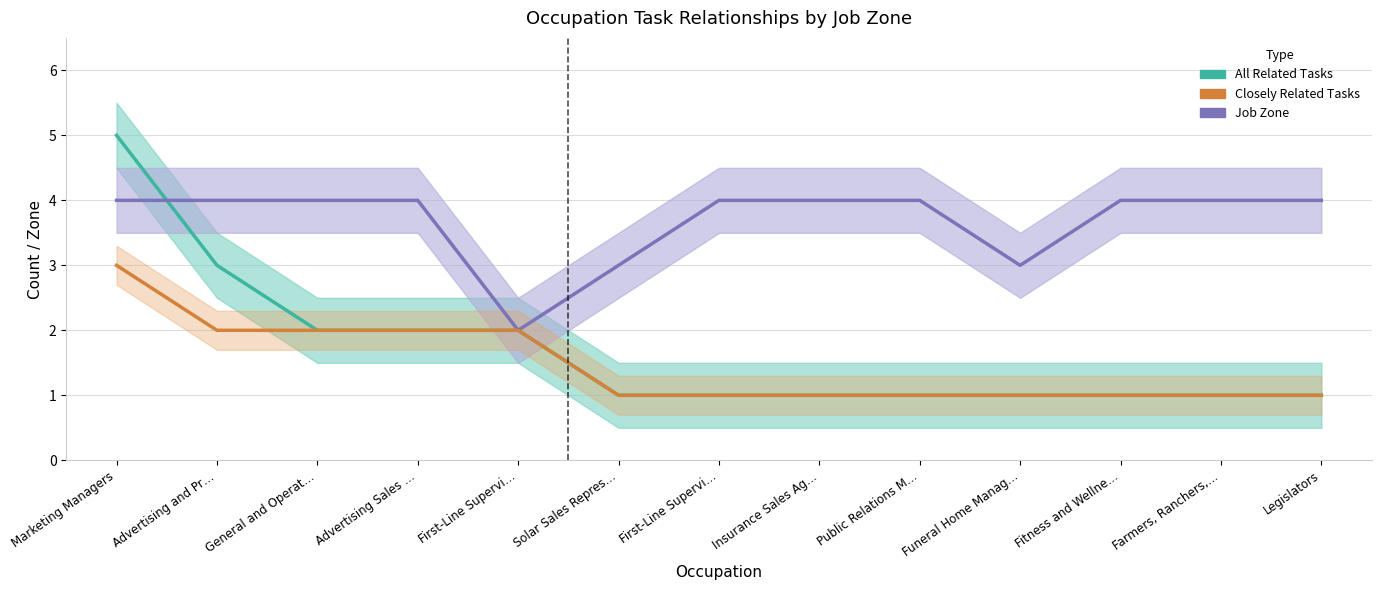

True or false: All Related Tasks and Closely Related Tasks cross at least once.

False